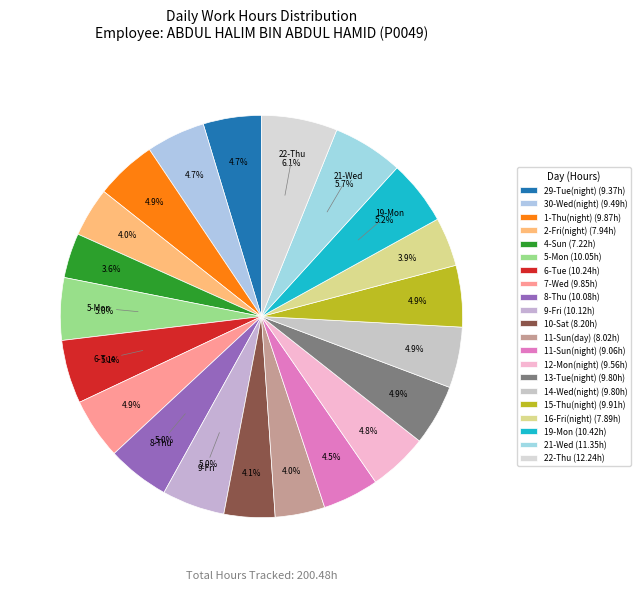

Which slice is the largest?

22-Thu